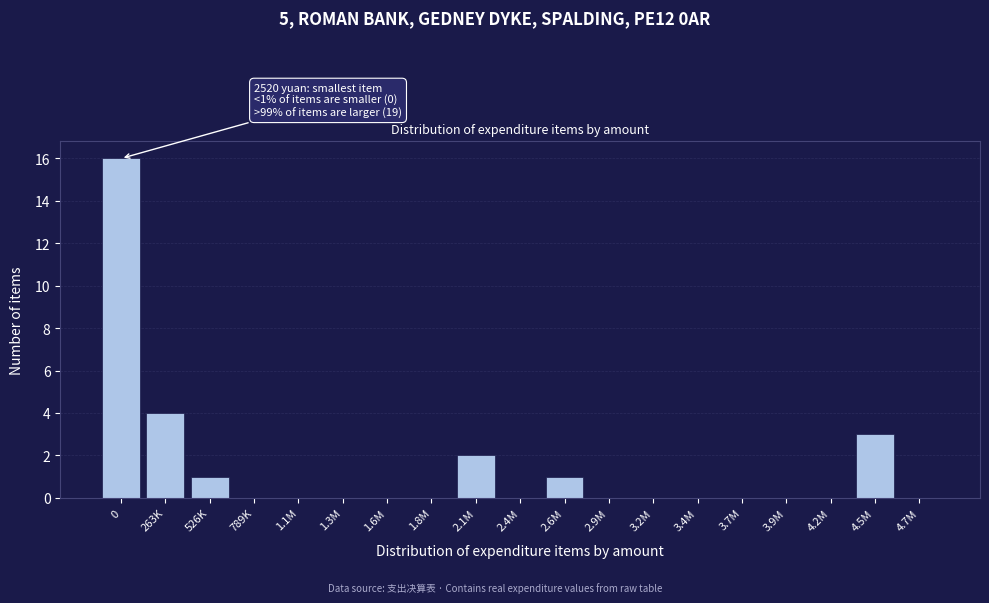

Reading left to right, what are all the values shown in this chart?

0=16	263K=4	526K=1	789K=0	1.1M=0	1.3M=0	1.6M=0	1.8M=0	2.1M=2	2.4M=0	2.6M=1	2.9M=0	3.2M=0	3.4M=0	3.7M=0	3.9M=0	4.2M=0	4.5M=3	4.7M=0